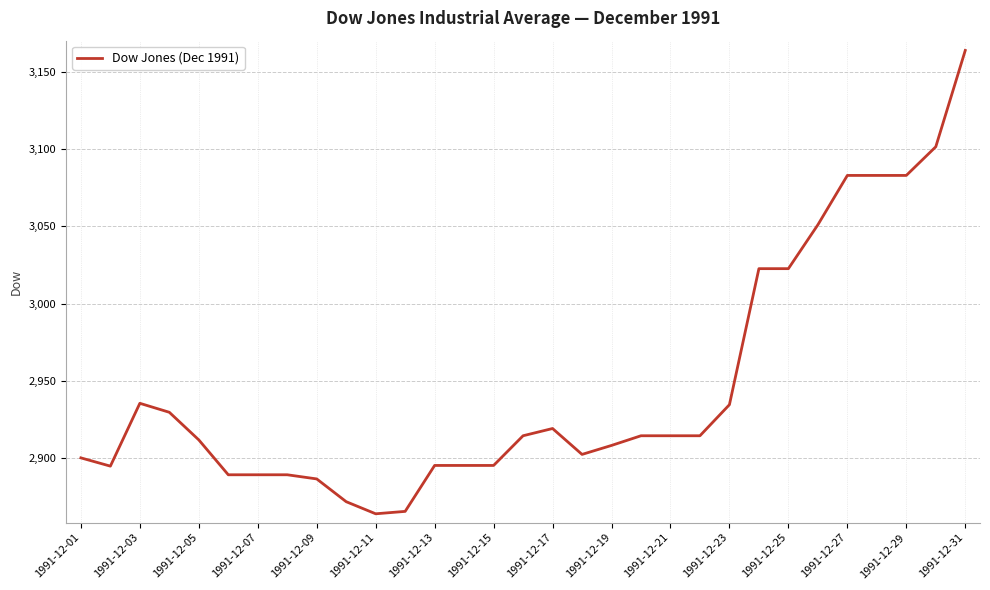

What is the difference between the maximum and minimum values?

300.1